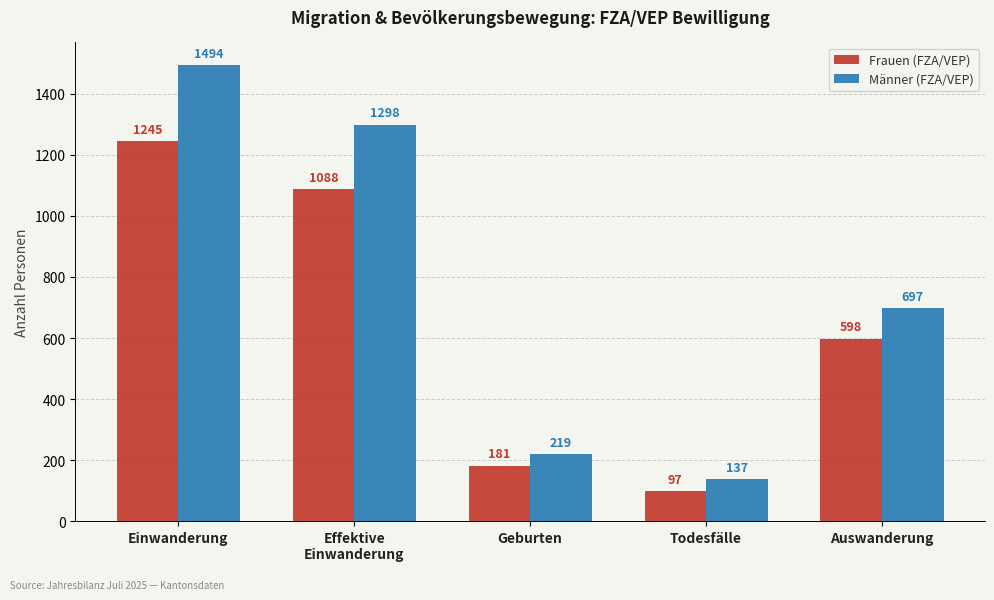

At which label does Männer (FZA/VEP) first exceed 697?

Einwanderung